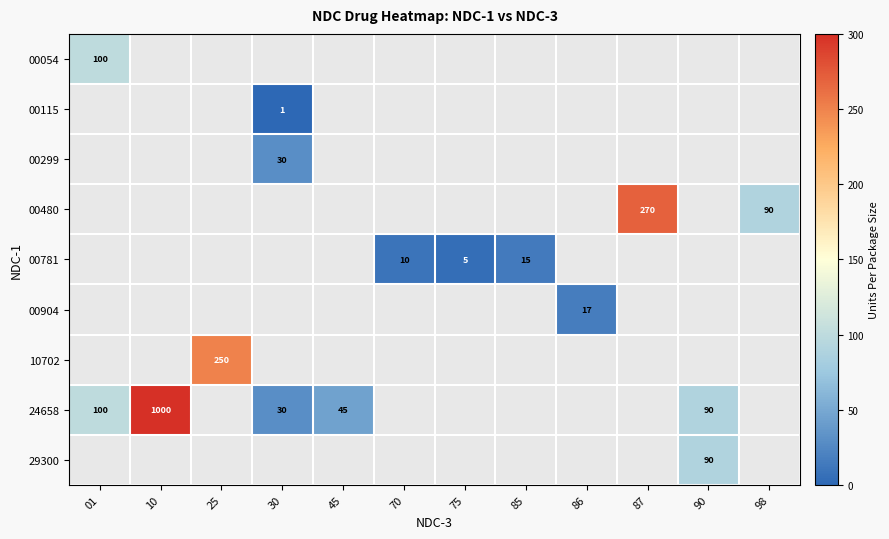

Is it true that 29300 equals 90 at 90?

True